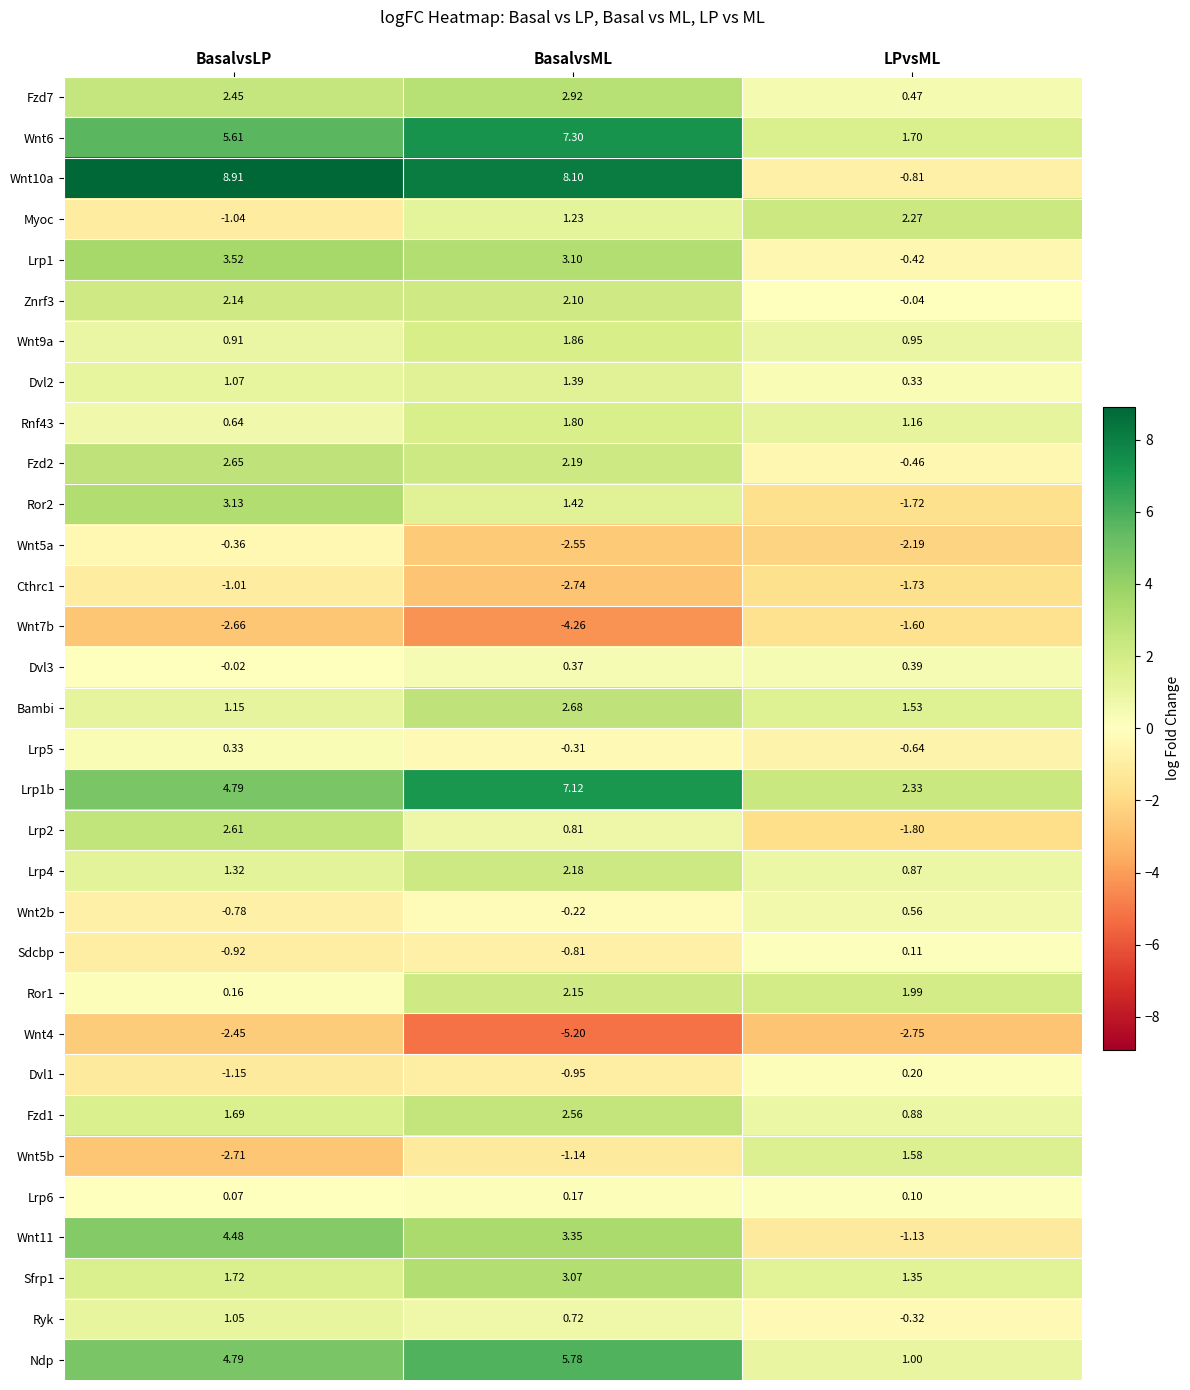

At how many categories does at least one series exceed 0?

3